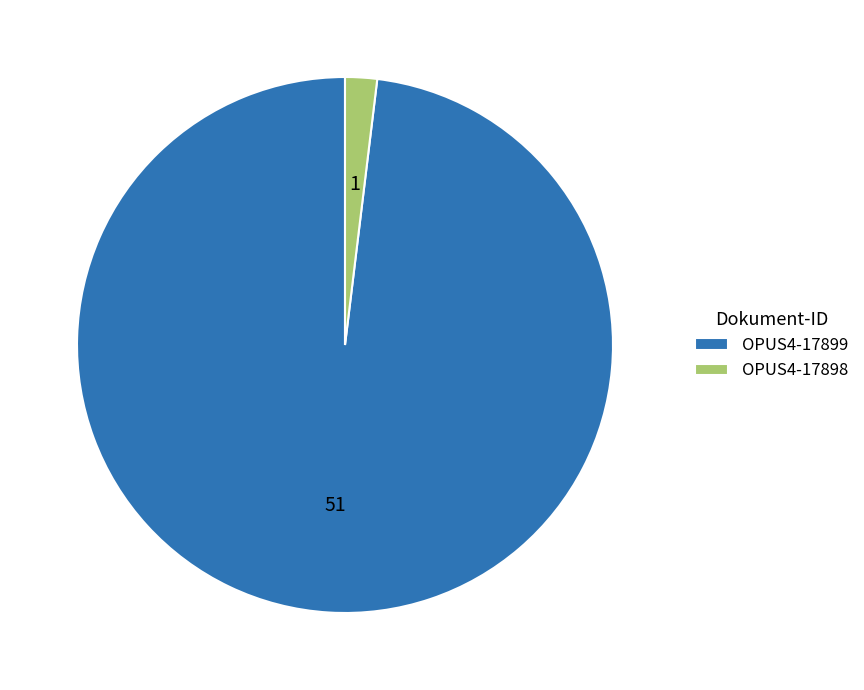

Do OPUS4-17898 and OPUS4-17899 together represent more than half of the pie?

Yes